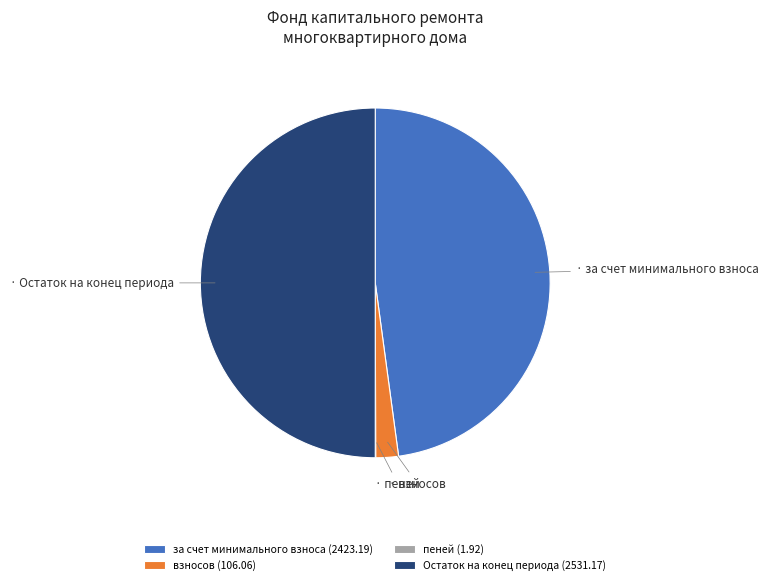

Approximately how many times larger is the value at Остаток на конец периода (2531.17) compared to взносов (106.06)?

23.9